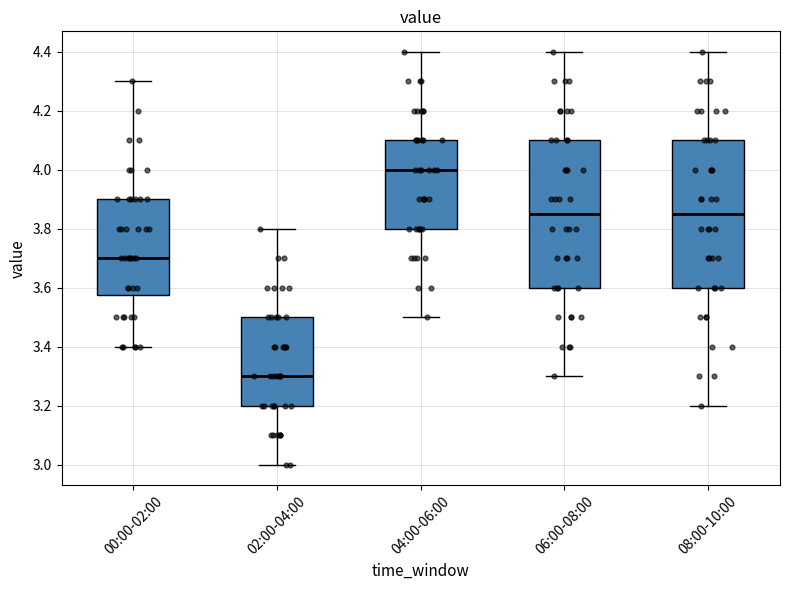

Reading left to right, transcribe this box plot: for each box, give where its median line is, the range the box spans, and where its two whiskers end, as read against the y-axis. The values are not printed on the chart, so give them approximately, as read against the axis.

00:00-02:00: median 3.70, box 3.58 to 3.90, whiskers 3.40 to 4.30
02:00-04:00: median 3.30, box 3.20 to 3.50, whiskers 3.00 to 3.80
04:00-06:00: median 4.00, box 3.80 to 4.10, whiskers 3.50 to 4.40
06:00-08:00: median 3.86, box 3.60 to 4.10, whiskers 3.30 to 4.40
08:00-10:00: median 3.86, box 3.60 to 4.10, whiskers 3.20 to 4.40